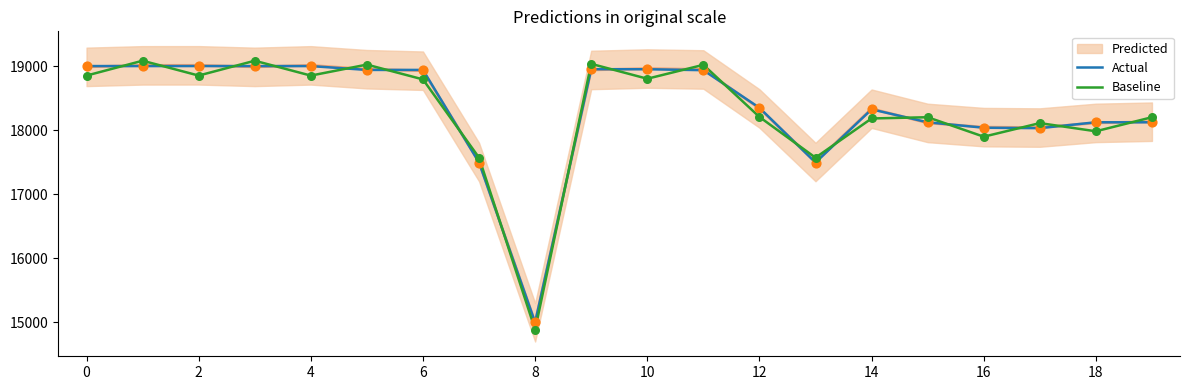

What is the minimum value for Baseline?

14887.5